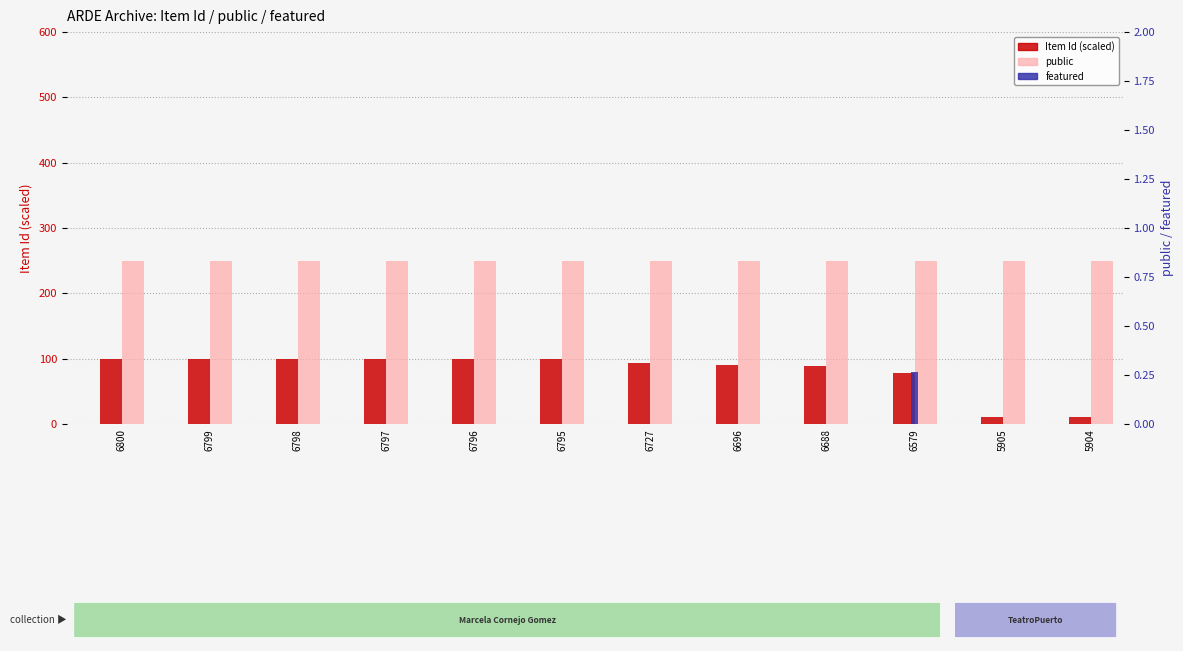

What is the difference between the maximum and minimum values in the featured series?

80.0